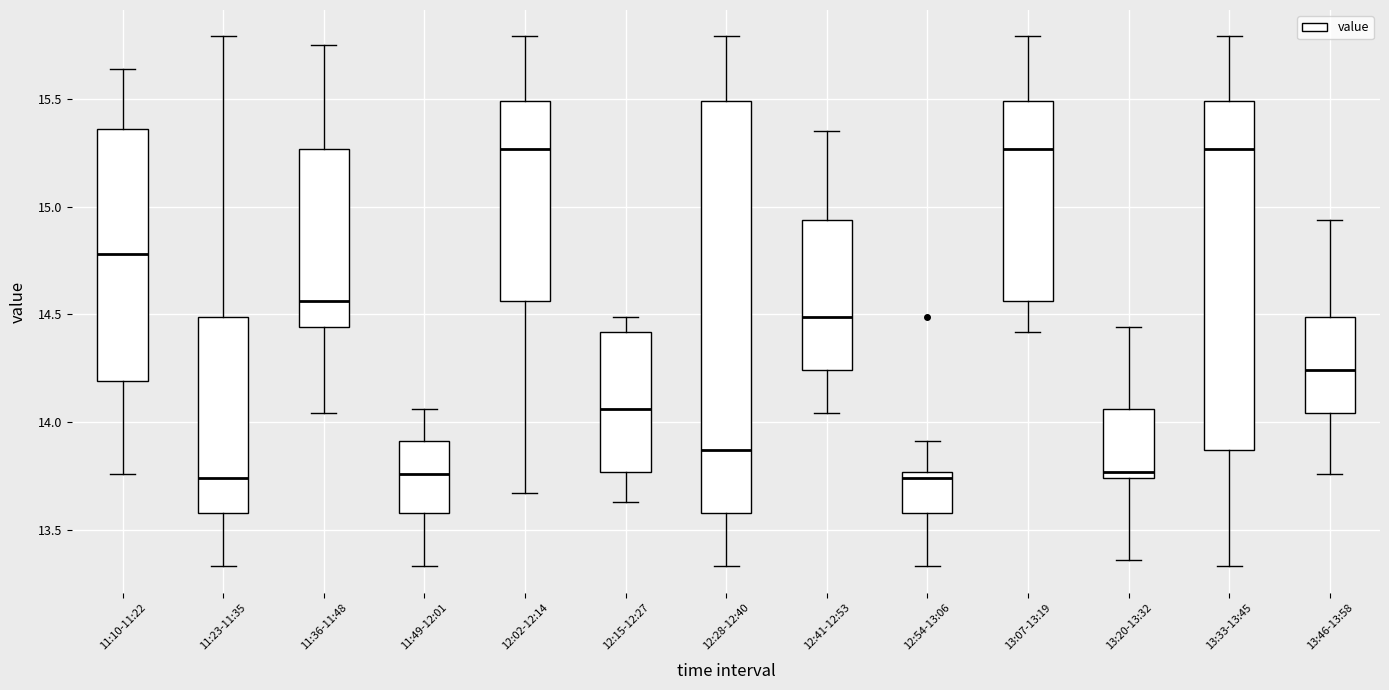

Which box is the tallest, from its lower edge to its upper edge?

12:28-12:40